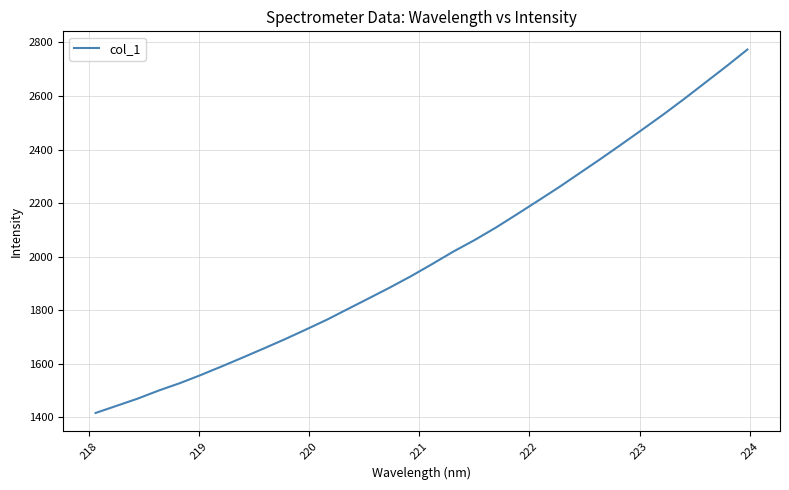

What is the greatest value displayed?

2773.7